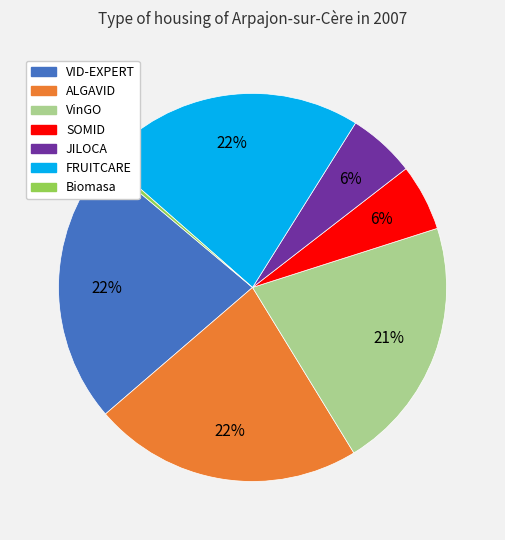

Combined, do VinGO and VID-EXPERT account for over 50%?

No